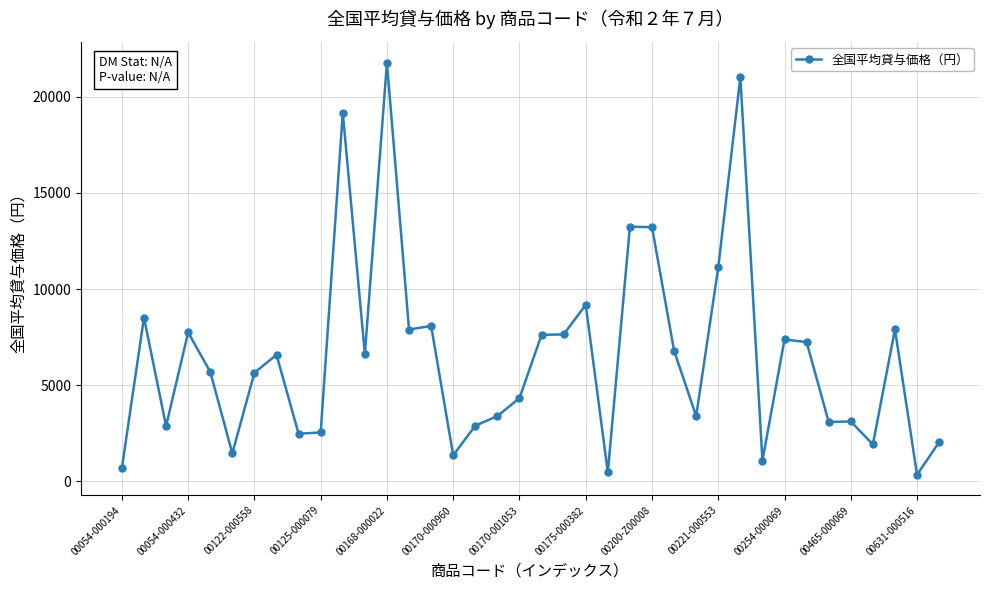

True or false: there are more than 1 points higher than both neighbors.

True